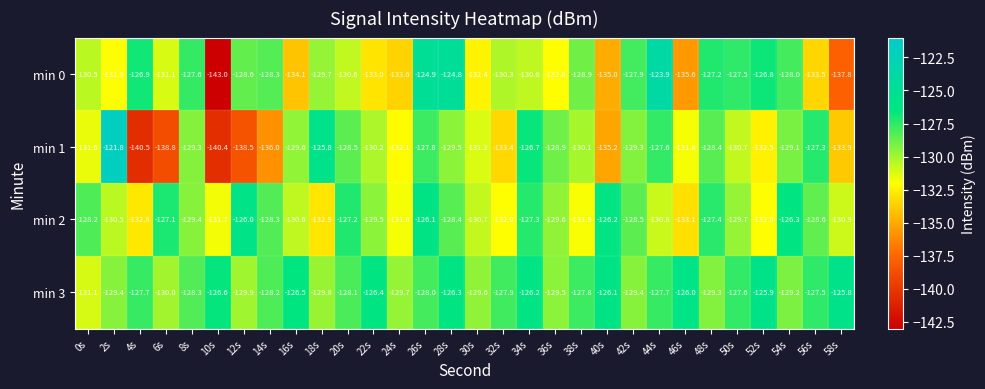

Is it true that min 2 equals -197.4 at 46s?

False